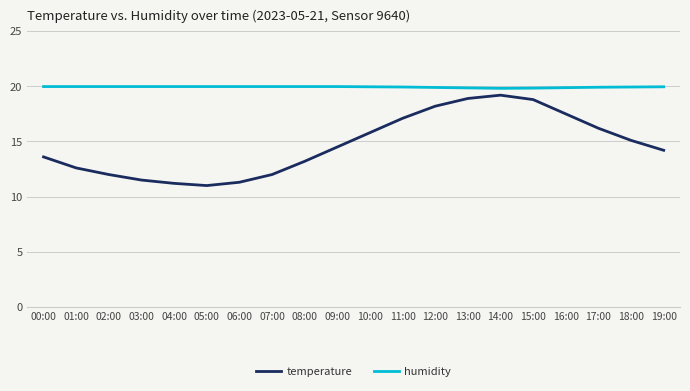

At 10:00, list the series in order from smallest to largest.

temperature, humidity